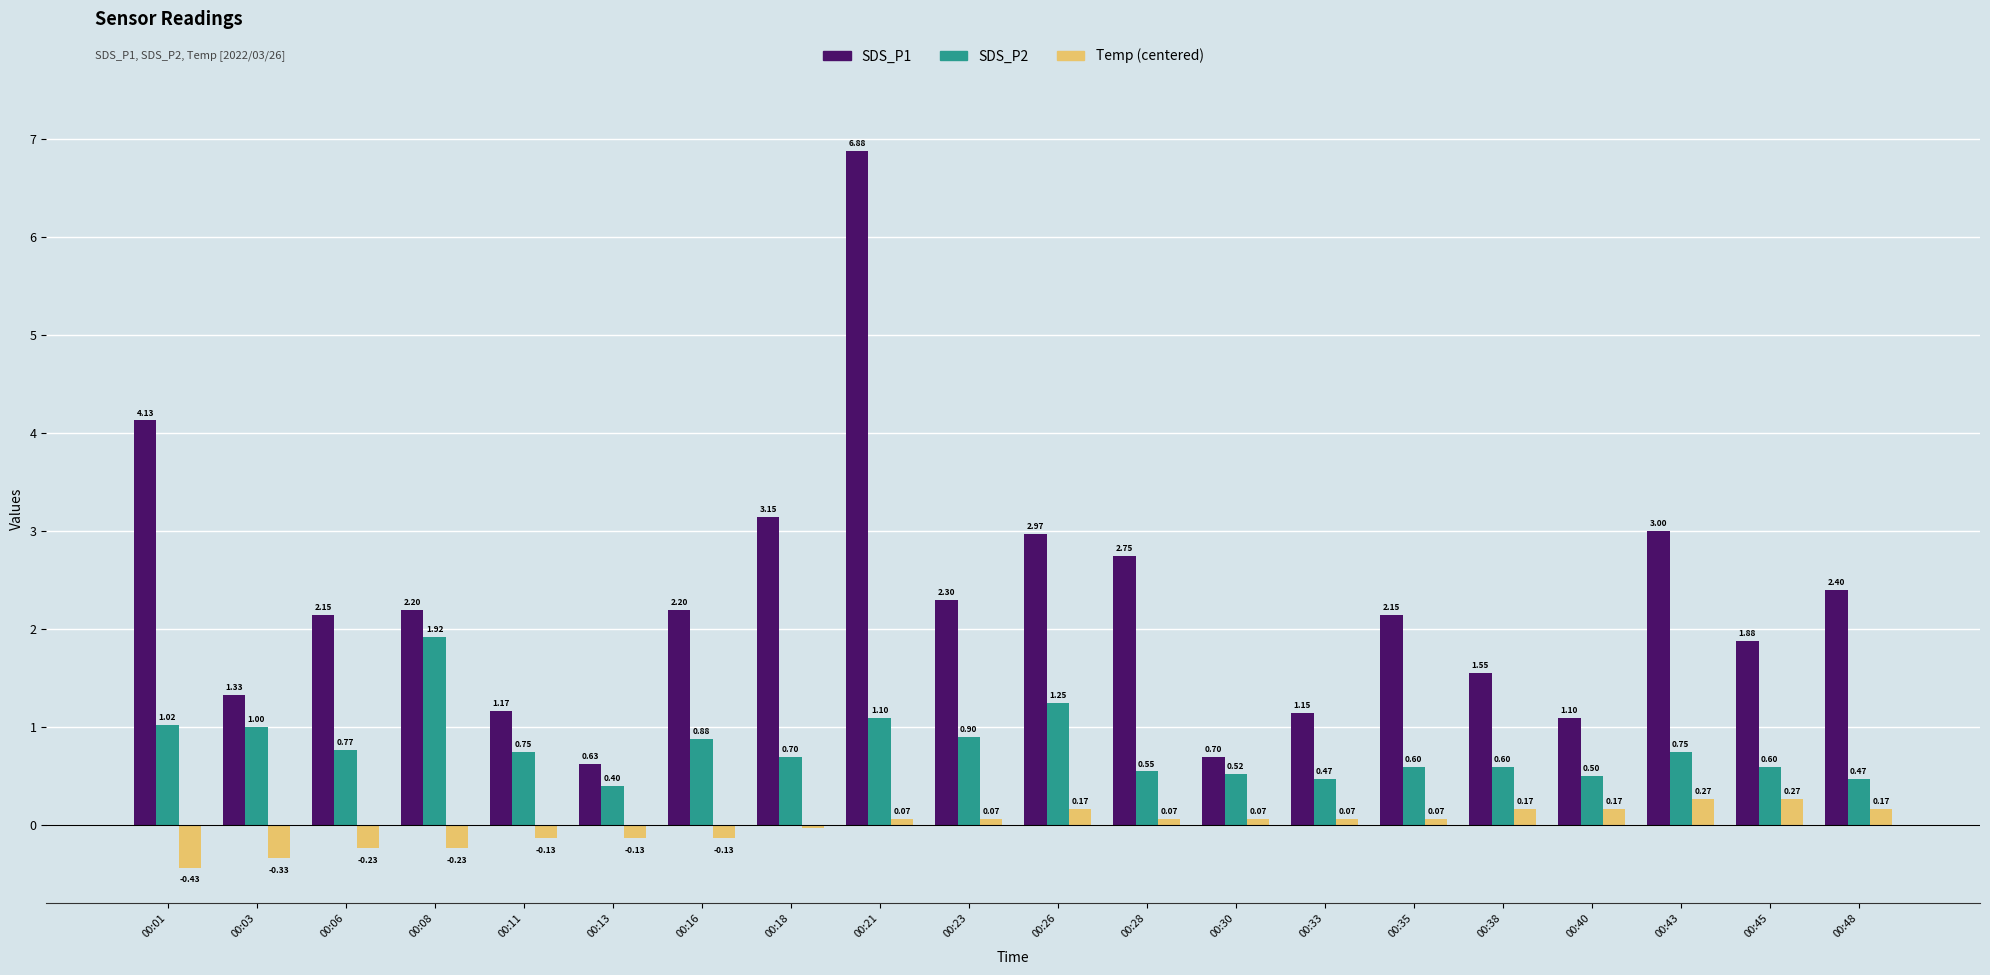

What is the value of the SDS_P2 bar at the 15th from the left?

0.6